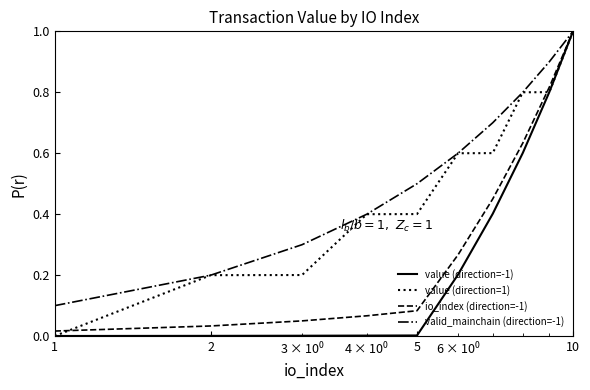

Which series has the largest total across all categories?

valid_mainchain (direction=-1)